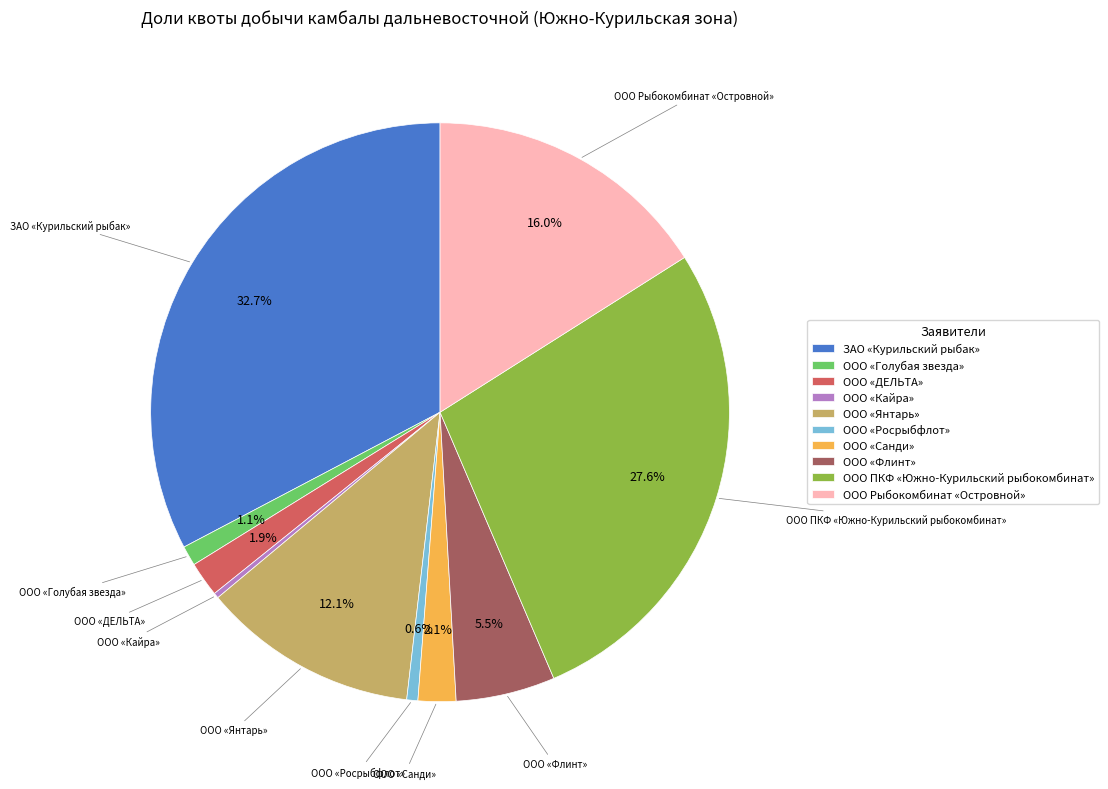

To the nearest percent, what is the difference between the largest and smallest slice percentages?

32%